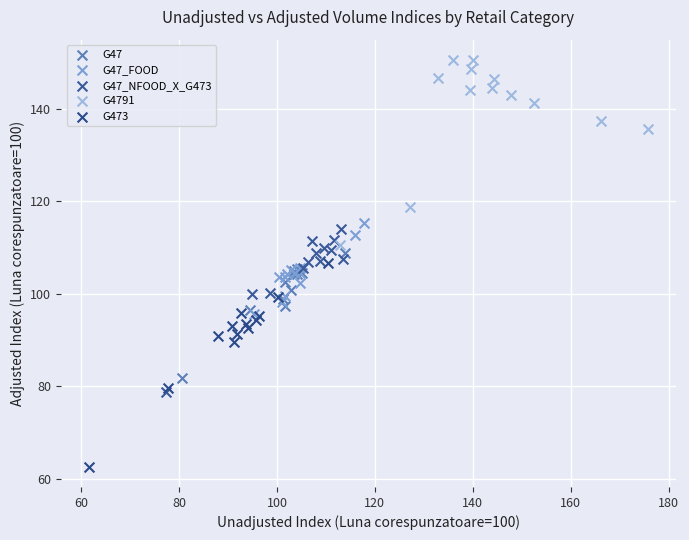

Which series reaches the maximum Y coordinate?

G4791